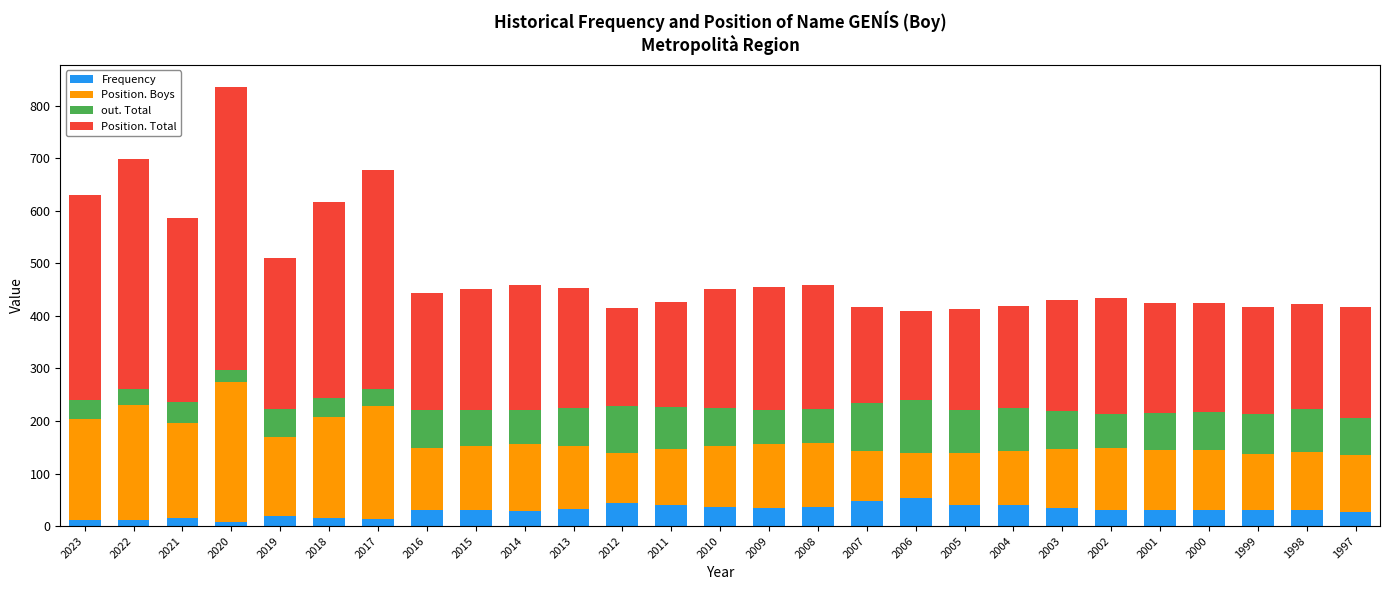

What is the highest value of the Frequency series?

53